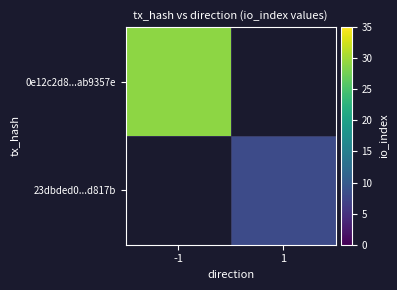

Which label corresponds to the largest value in the chart?

-1